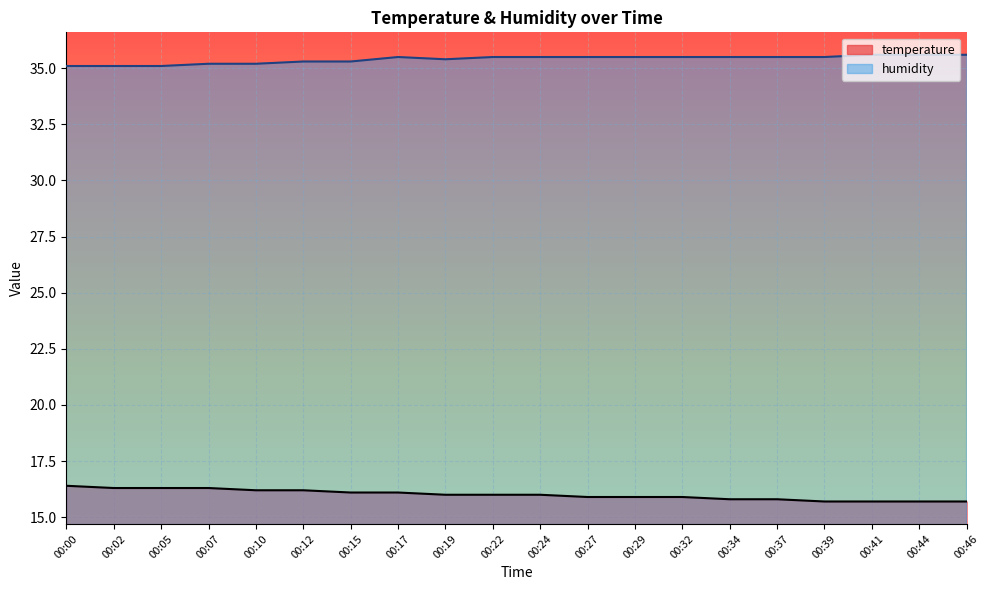

Where is temperature nearest to the value 16?

00:19